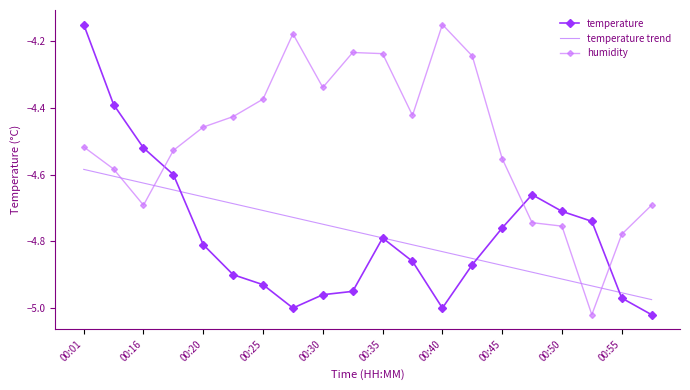

What is the difference between the maximum and second lowest values in the humidity series?

0.6